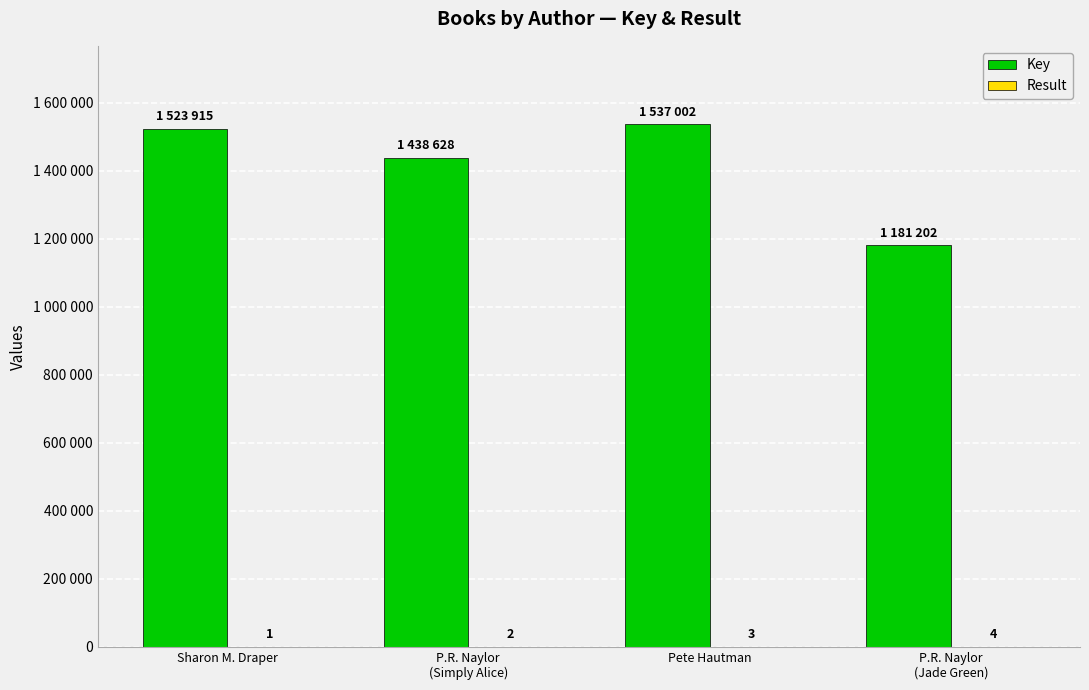

Which series changed the most between Sharon M. Draper and P.R. Naylor
(Simply Alice)?

Key